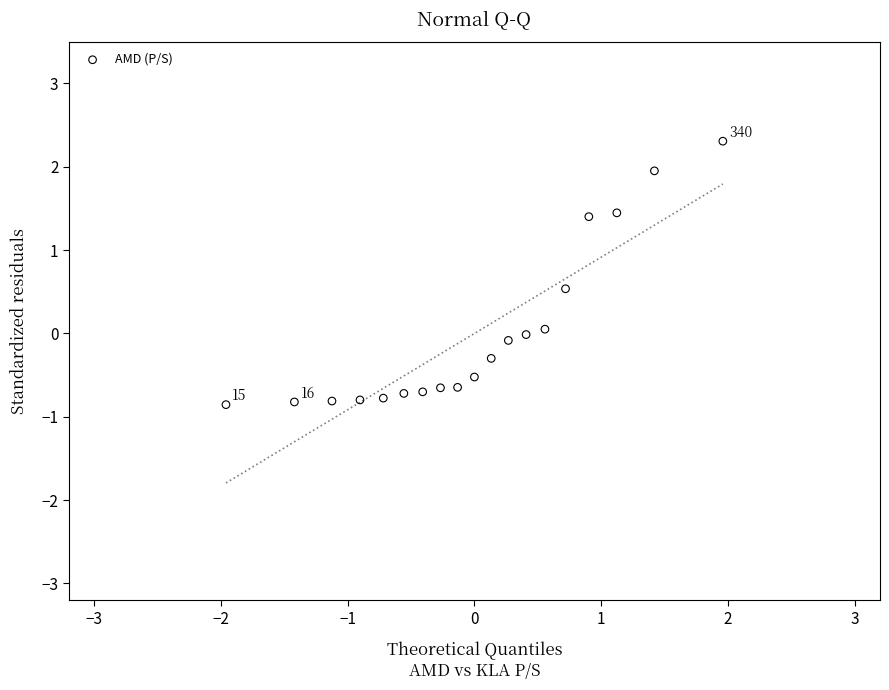

What is the range of Y values (max minus min)?

3.2